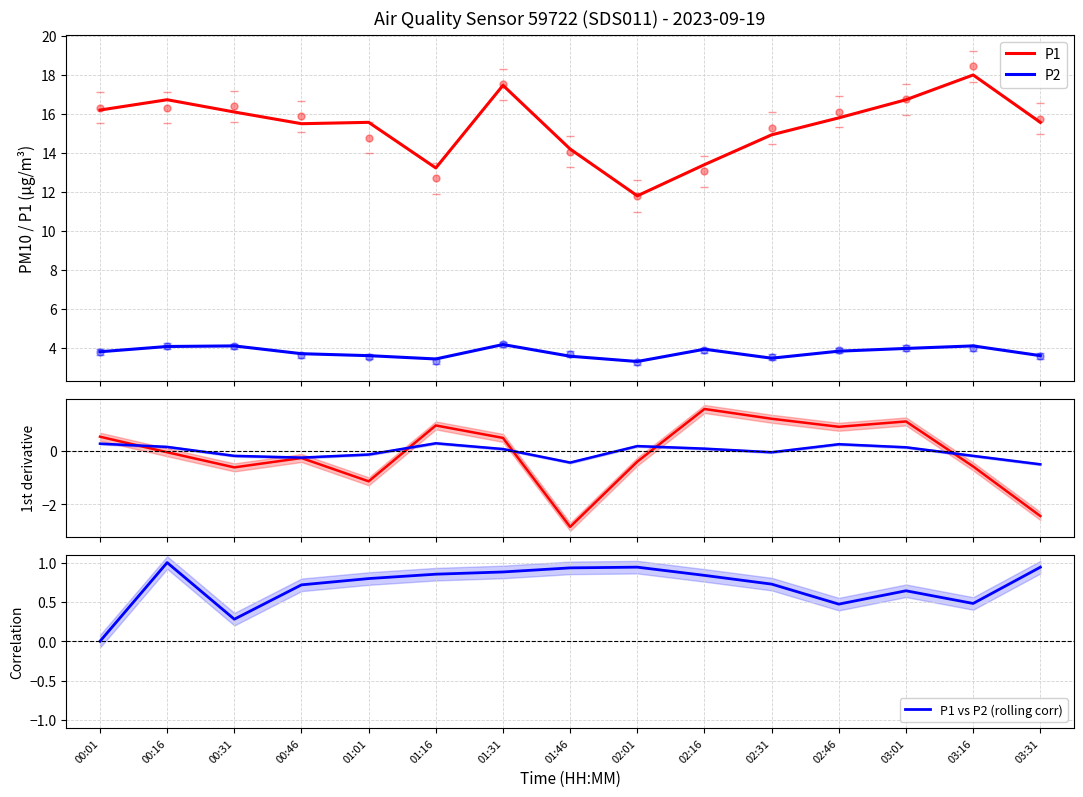

What is the difference between the highest and lowest values at 01:01?

1.9